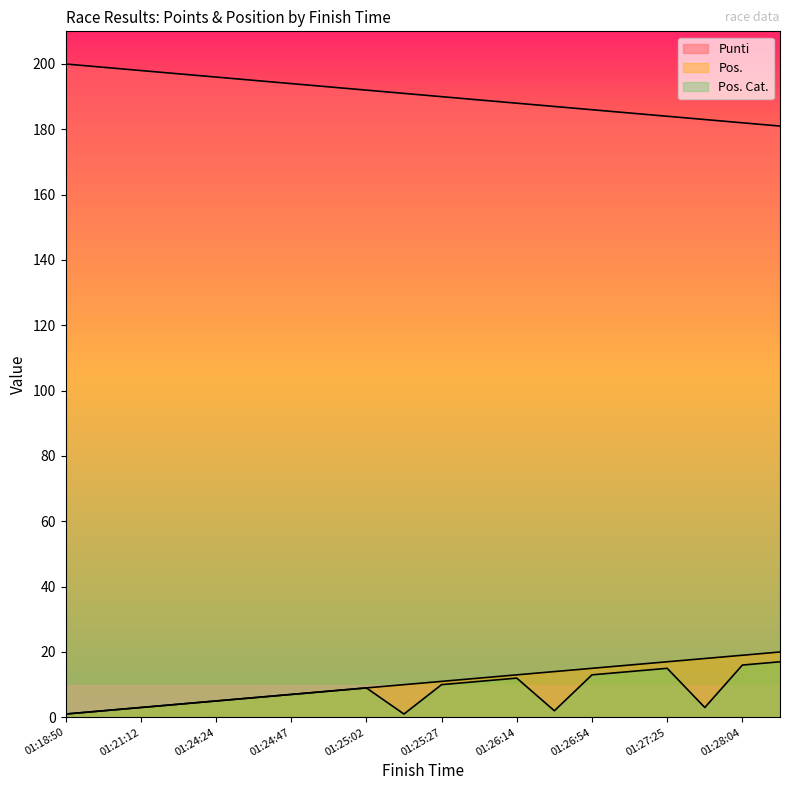

What is the label of the 17th point from the right?

01:21:39